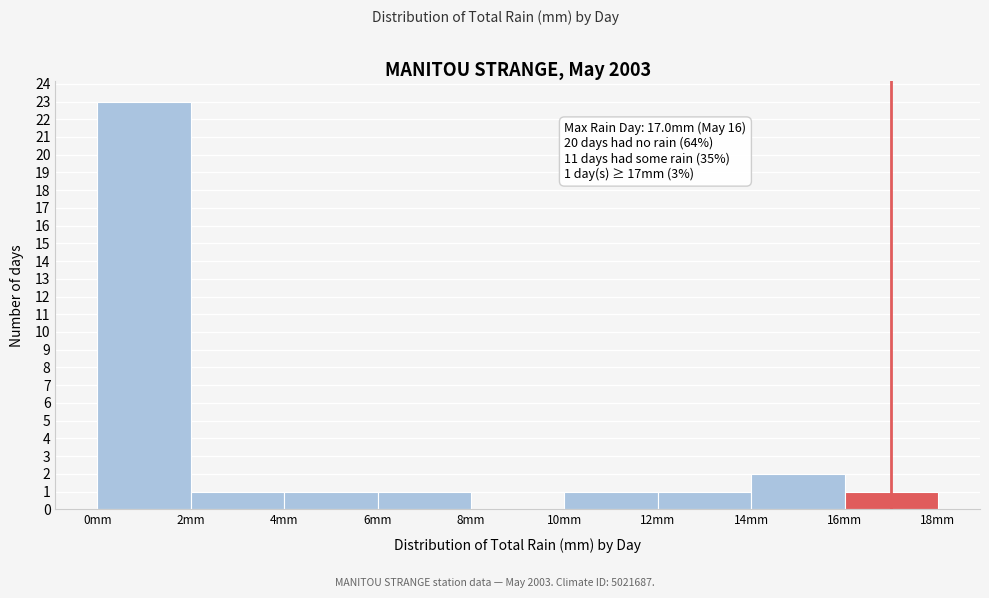

Which range on the x-axis has the tallest bar?

0 to 2